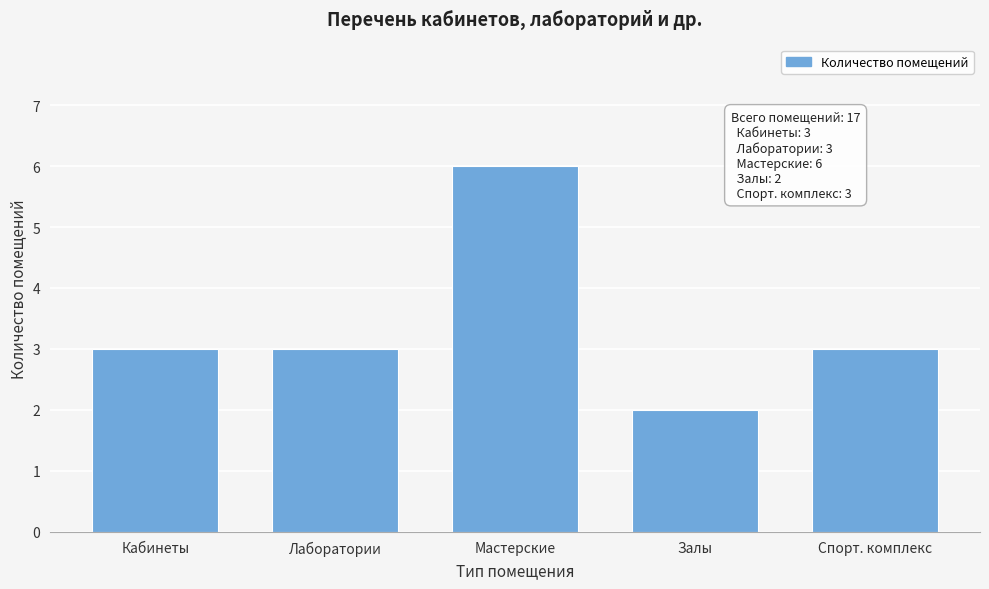

Reading left to right, transcribe all the data shown in this chart.

3	3	6	2	3